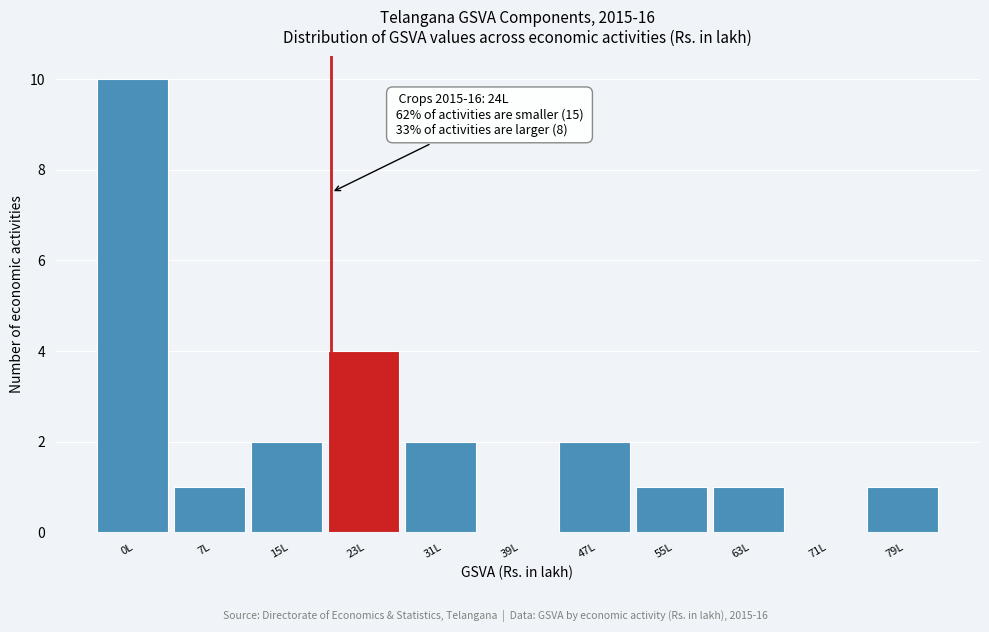

Reading left to right, what are all the values shown in this chart?

0L=10	7L=1	15L=2	23L=4	31L=2	39L=0	47L=2	55L=1	63L=1	71L=0	79L=1